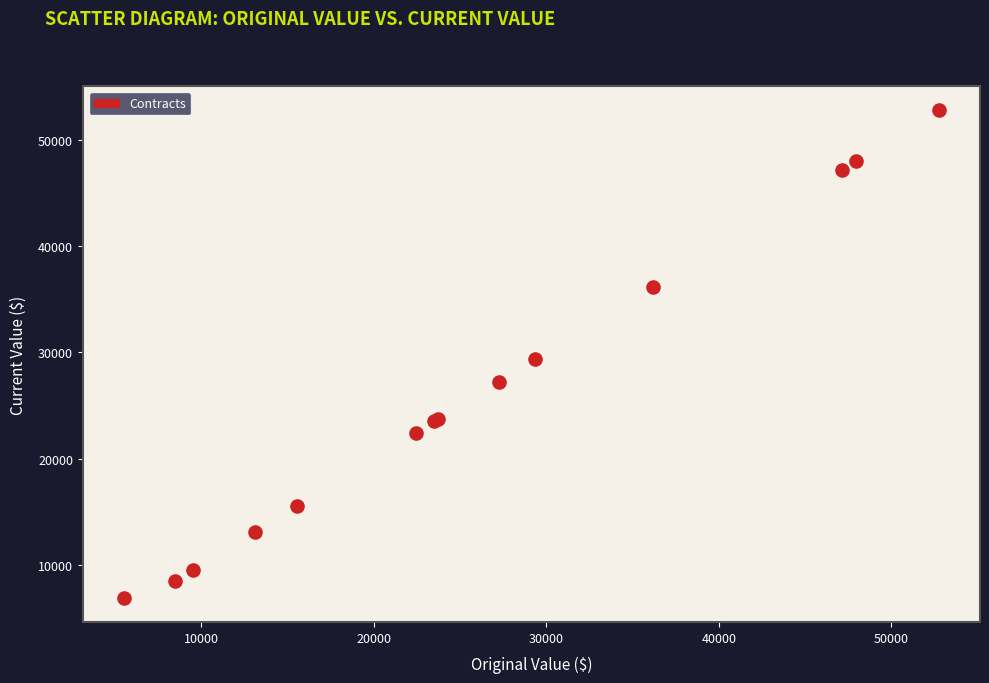

What Y value in the scatter plot is closest to 29843?

29325.0